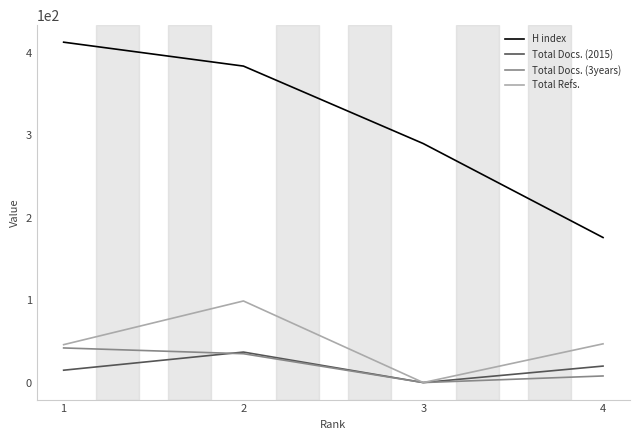

How many interior local peaks does the Total Refs. series have?

1